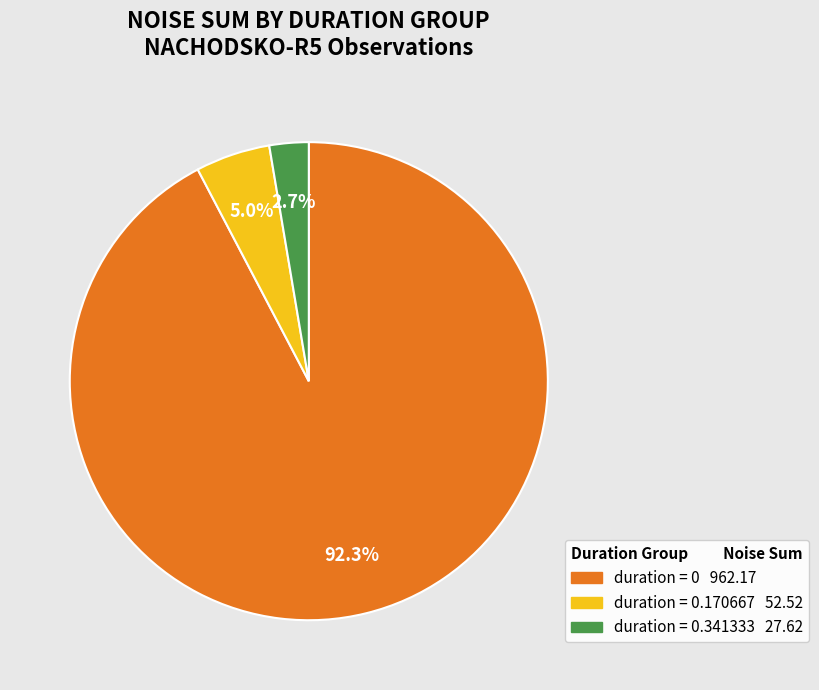

Is there any slice that represents more than half of the pie?

Yes